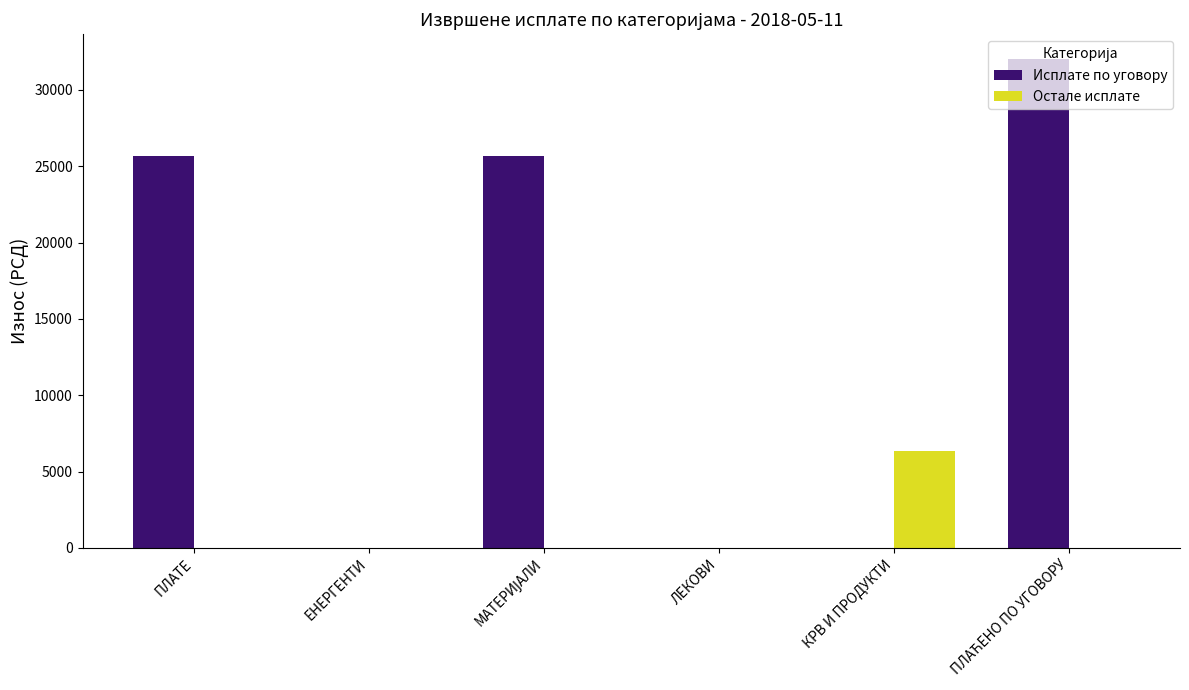

The value of Исплате по уговору at ПЛАТЕ is 25705.1. True or false?

True